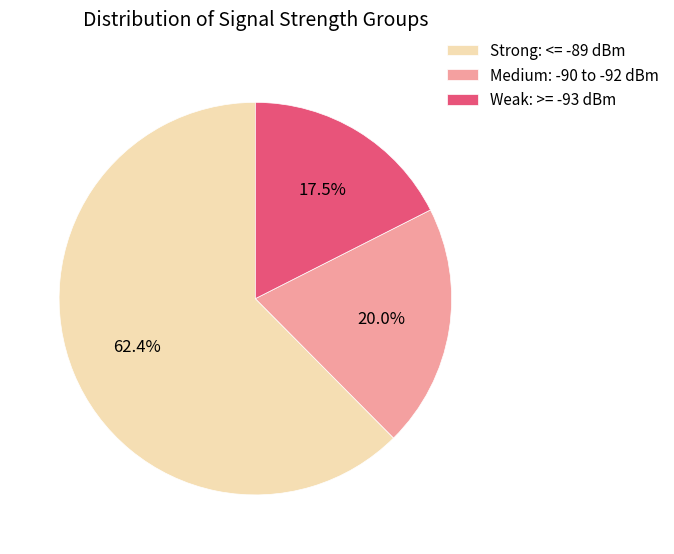

Which category has the smallest portion of the pie?

Weak: >= -93 dBm